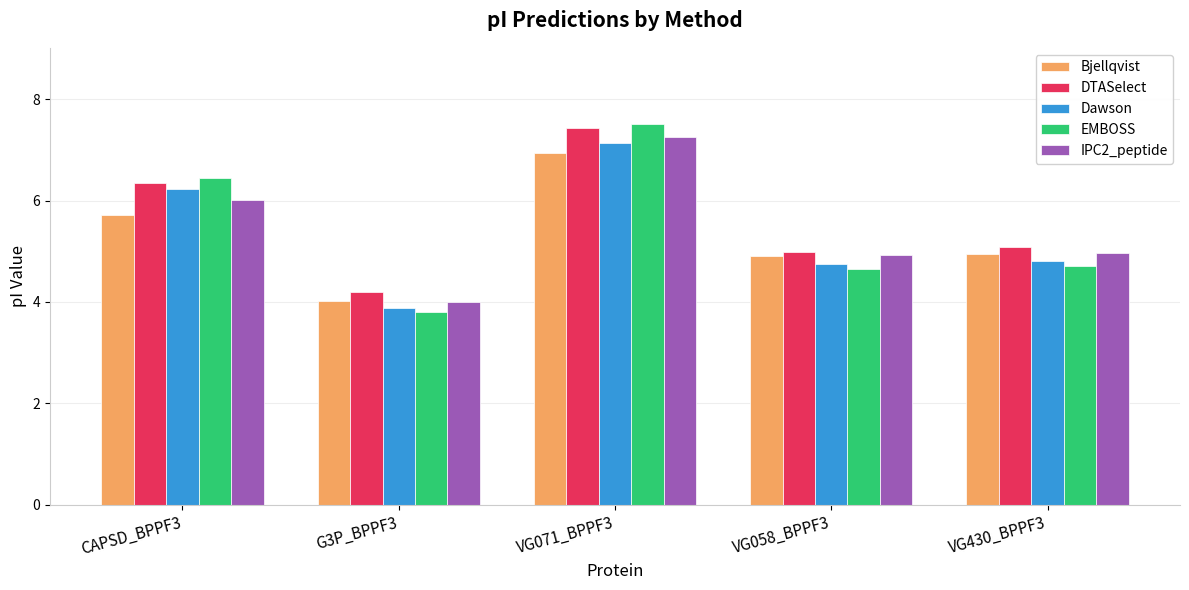

What is the label of the 4th bar from the left?

VG058_BPPF3